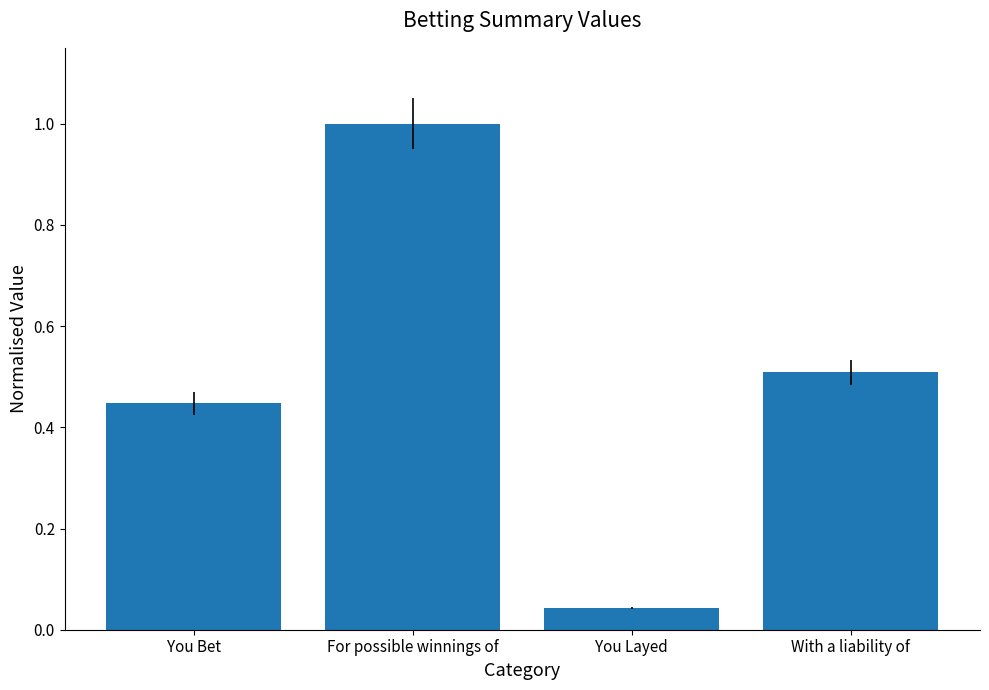

Rank the categories by value from highest to lowest.

For possible winnings of, With a liability of, You Bet, You Layed